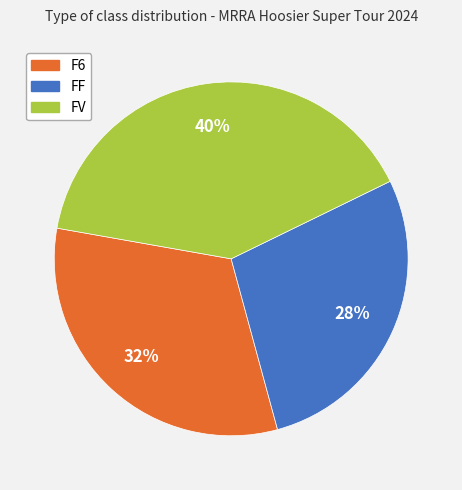

To the nearest percent, what is the average slice percentage?

33%